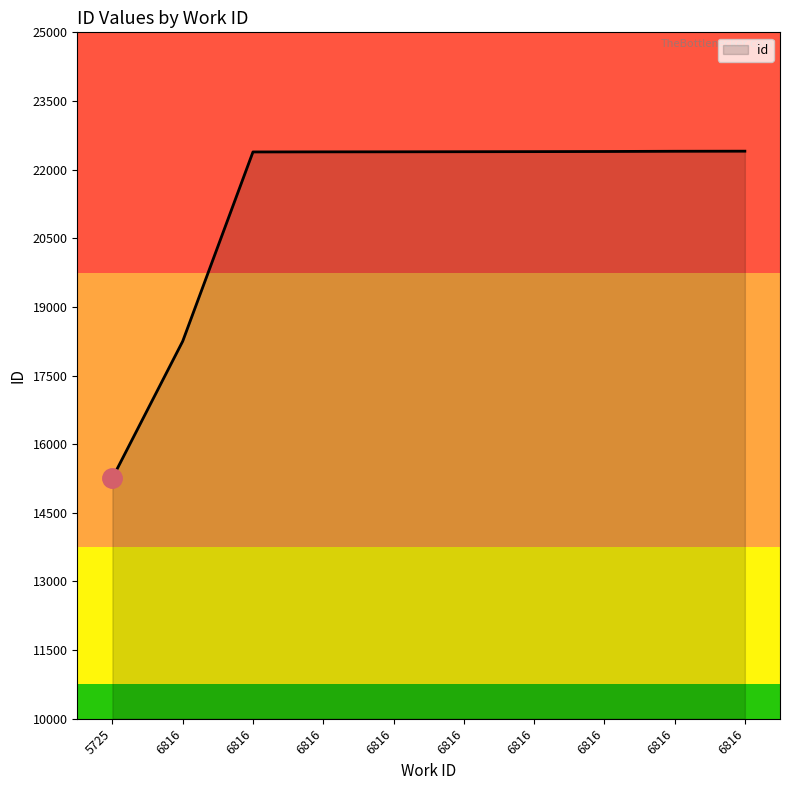

Is this an area chart (filled region under the line)?

Yes